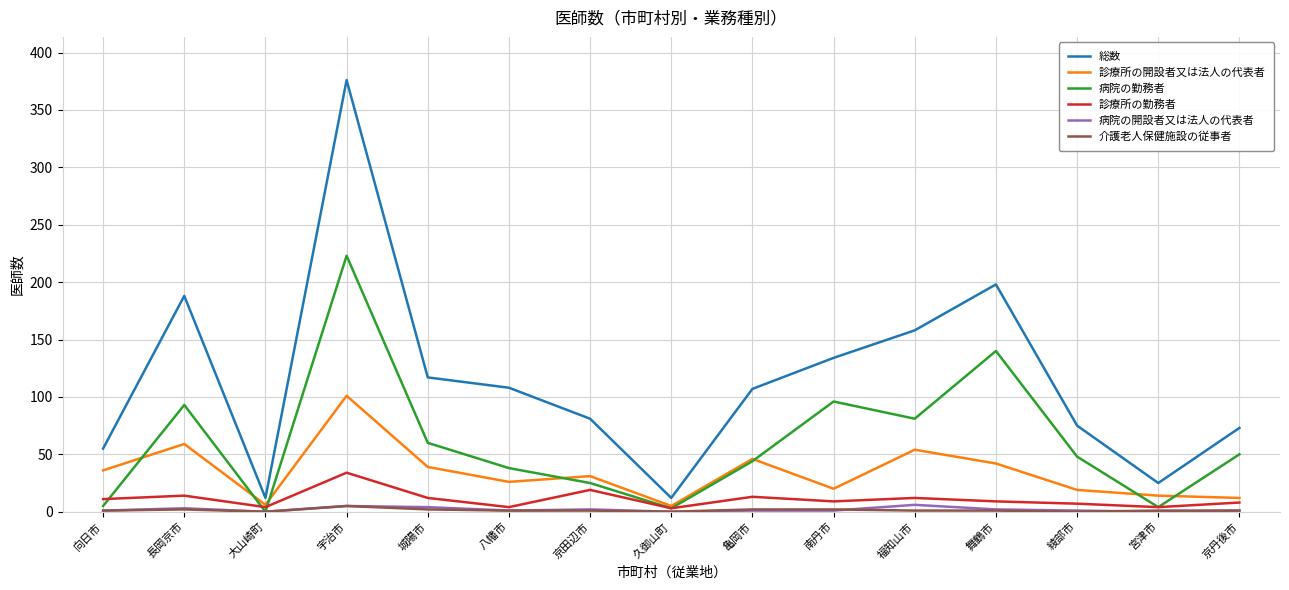

Which series has the largest total across all categories?

総数